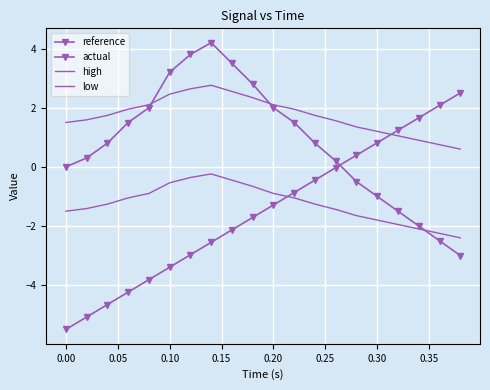

Reading left to right, extract all data points from this chart.

reference: -5.5	-5.1	-4.7	-4.2	-3.8	-3.4	-3.0	-2.6	-2.1	-1.7	-1.3	-0.9	-0.4	-0.0	0.4	0.8	1.2	1.7	2.1	2.5
actual: 0.0	0.3	0.8	1.5	2.0	3.2	3.8	4.2	3.5	2.8	2.0	1.5	0.8	0.2	-0.5	-1.0	-1.5	-2.0	-2.5	-3.0
high: 1.5	1.6	1.7	1.9	2.1	2.5	2.6	2.8	2.5	2.3	2.1	1.9	1.7	1.6	1.4	1.2	1.1	0.9	0.8	0.6
low: -1.5	-1.4	-1.3	-1.1	-0.9	-0.5	-0.4	-0.2	-0.4	-0.7	-0.9	-1.1	-1.3	-1.4	-1.6	-1.8	-1.9	-2.1	-2.2	-2.4